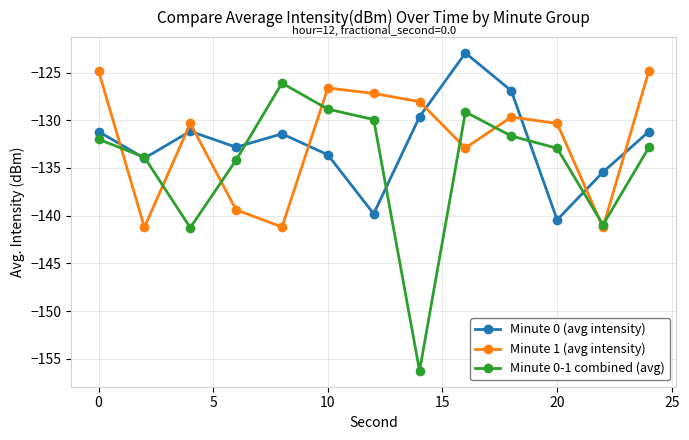

How many interior local valleys does the Minute 0-1 combined (avg) series have?

3